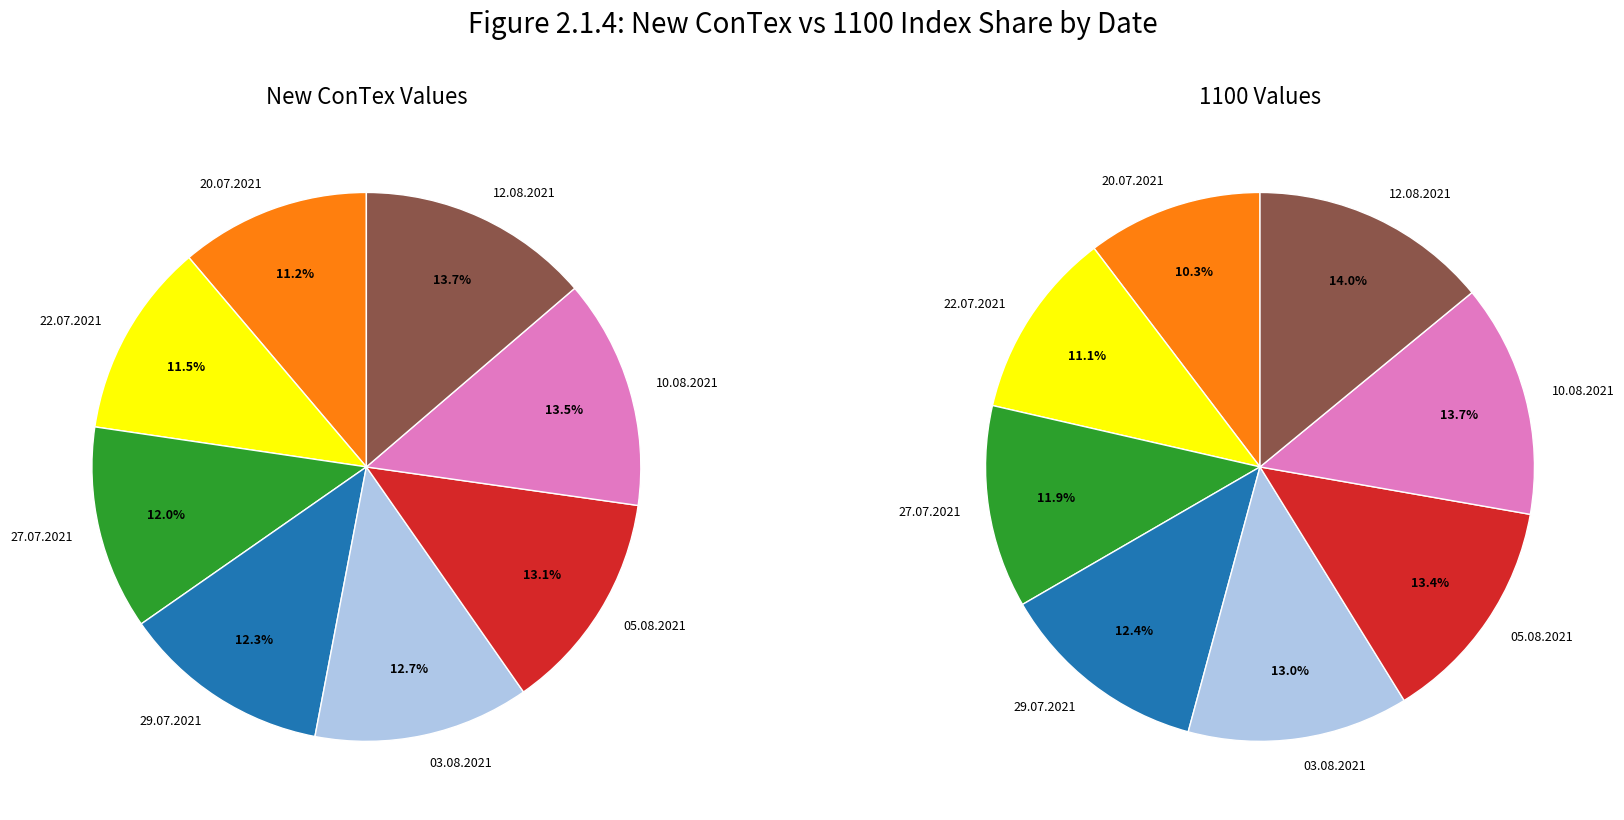

To the nearest percent, what is the difference between the 6 and 4 slice percentages?

1%